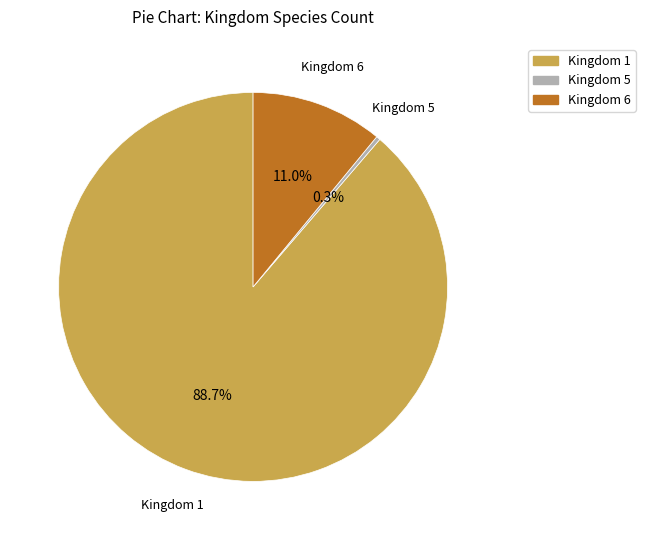

Which category has the biggest portion of the pie?

Kingdom 1